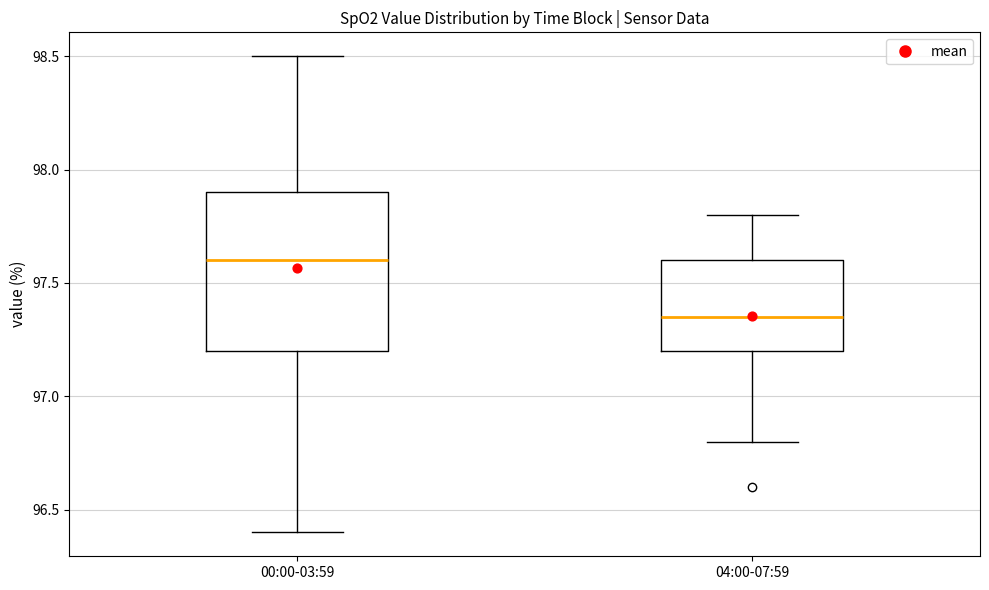

Comparing the boxes themselves (not the whiskers), which one is the tallest?

00:00-03:59